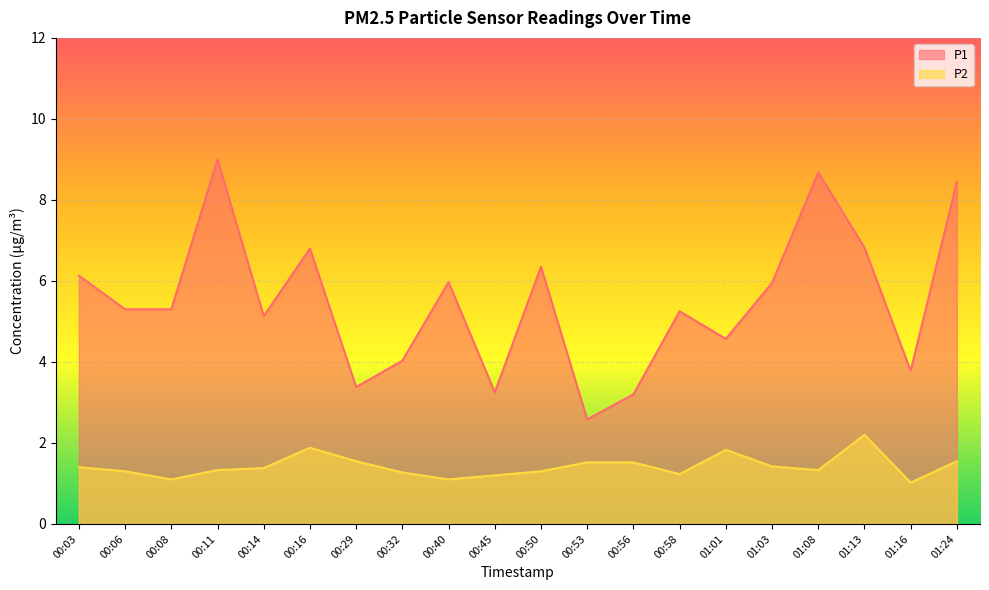

What is the approximate value of P2 at 00:11?

1.3